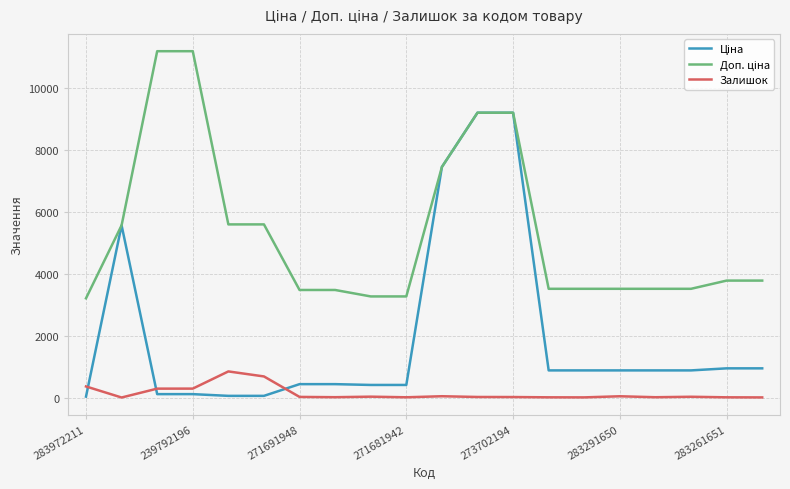

What is the greatest value displayed?

11182.0